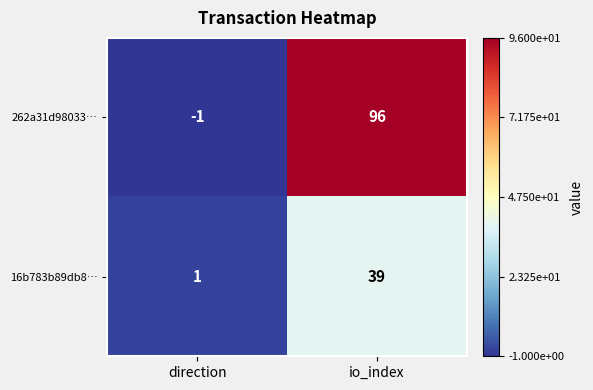

Reading left to right, extract all data points from this chart.

262a31d98033…: direction=-1	io_index=96
16b783b89db8…: direction=1	io_index=39